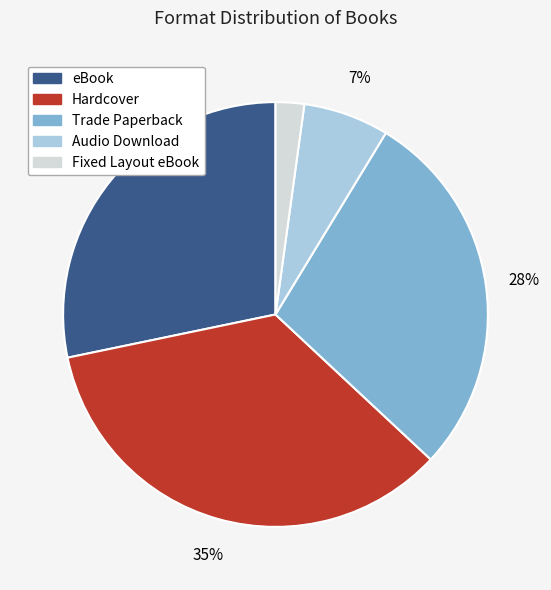

What is the largest slice in the pie chart?

Hardcover